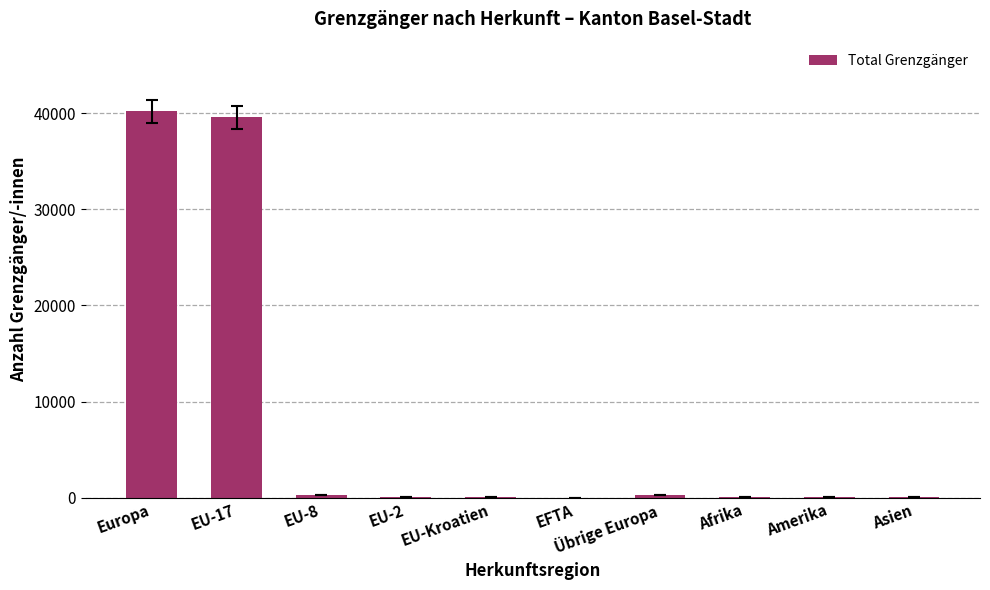

What is the sum of the values at Asien and EU-8?

308